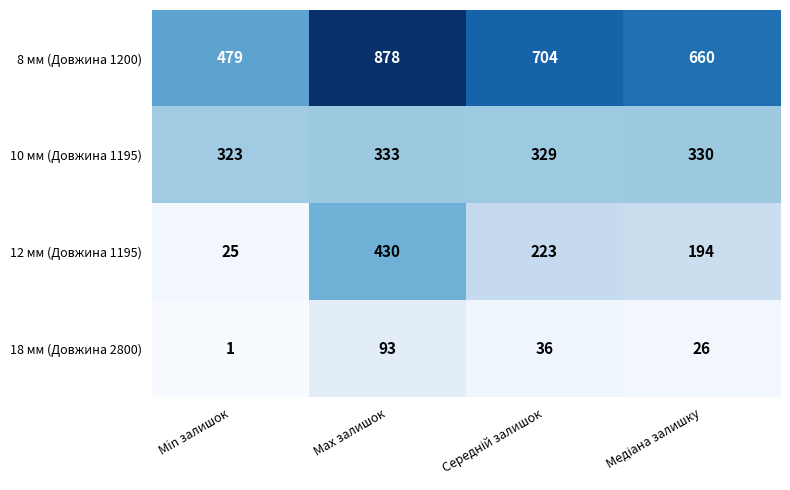

What is the average value of the 10 мм (Довжина 1195) series?

329